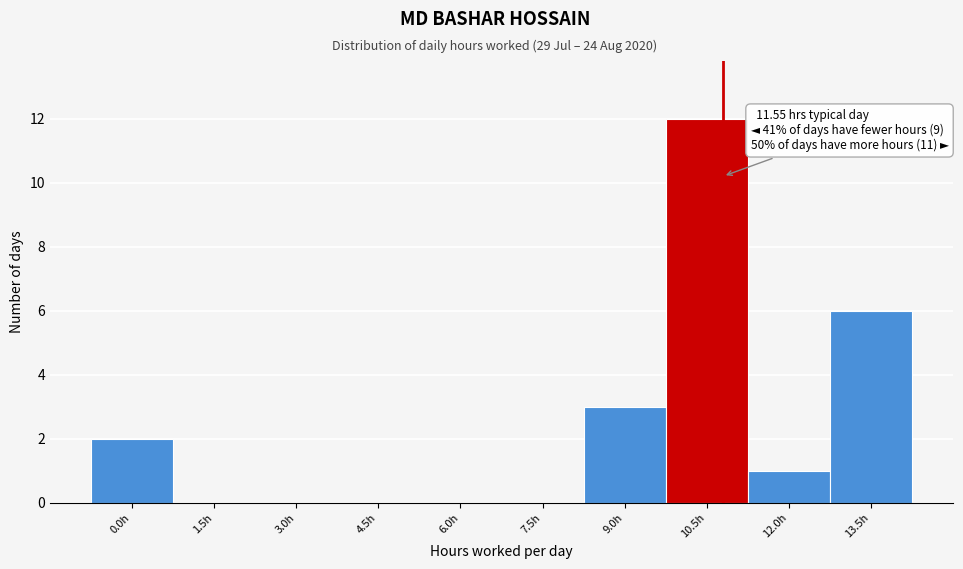

Reading left to right, list all the values displayed in this chart.

0.0h=2	1.5h=0	3.0h=0	4.5h=0	6.0h=0	7.5h=0	9.0h=3	10.5h=12	12.0h=1	13.5h=6